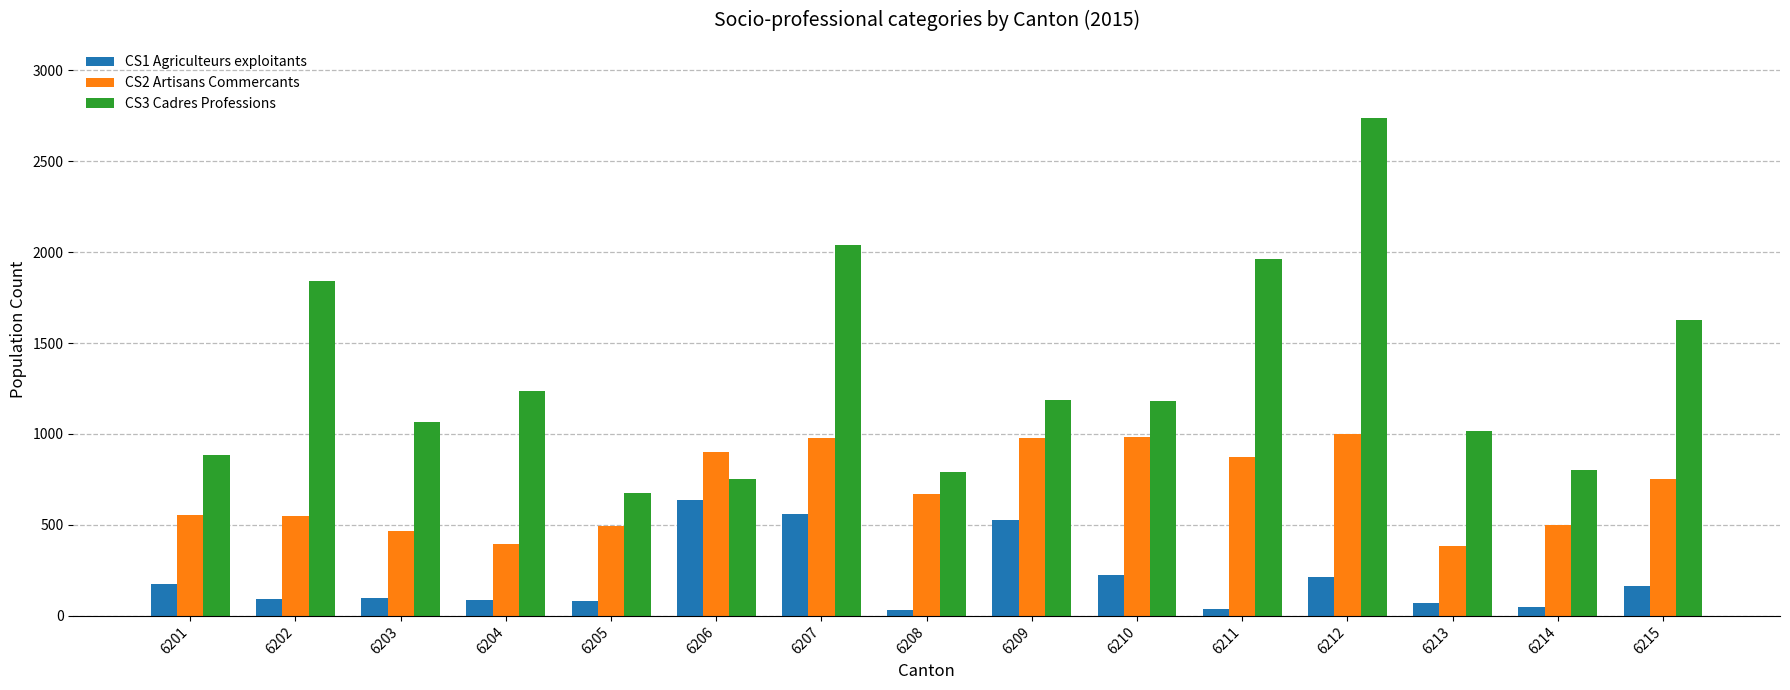

At 6203, list the series in order from largest to smallest.

CS3 Cadres Professions, CS2 Artisans Commercants, CS1 Agriculteurs exploitants